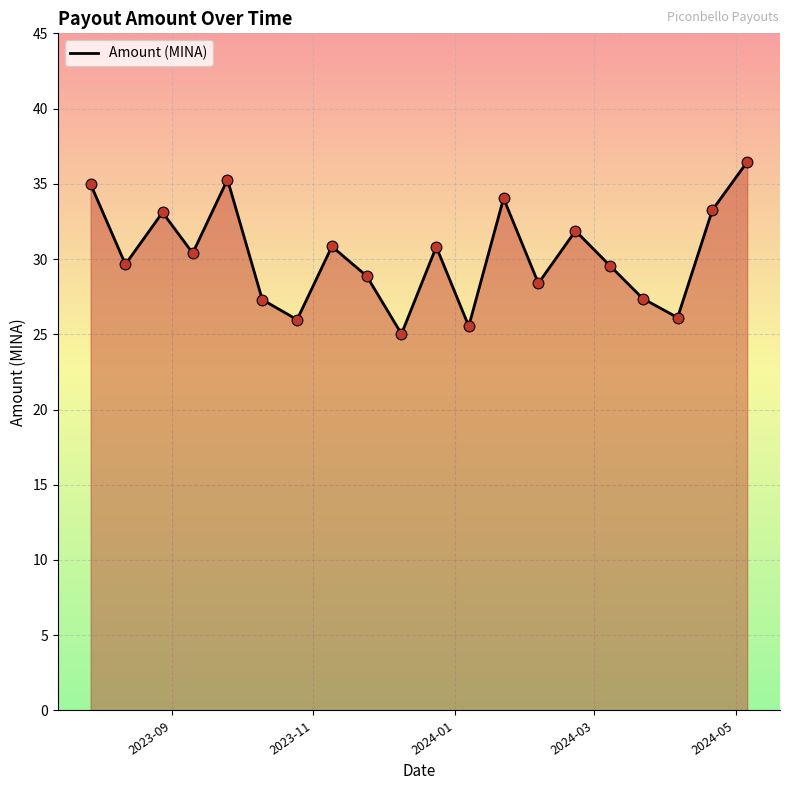

What is the greatest value displayed?

36.5